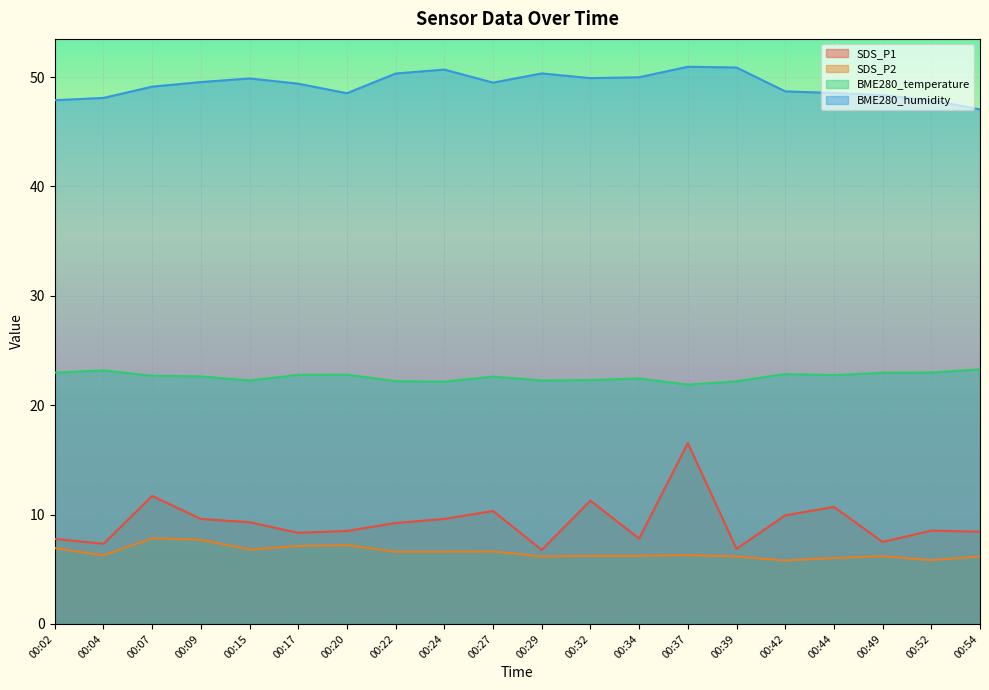

Reading left to right, extract all data points from this chart.

SDS_P1: 00:02=7.8	00:04=7.3	00:07=11.7	00:09=9.6	00:15=9.3	00:17=8.3	00:20=8.5	00:22=9.2	00:24=9.6	00:27=10.3	00:29=6.8	00:32=11.3	00:34=7.8	00:37=16.5	00:39=6.9	00:42=9.9	00:44=10.7	00:49=7.5	00:52=8.5	00:54=8.4
SDS_P2: 00:02=6.9	00:04=6.3	00:07=7.8	00:09=7.7	00:15=6.8	00:17=7.1	00:20=7.2	00:22=6.6	00:24=6.6	00:27=6.6	00:29=6.2	00:32=6.2	00:34=6.2	00:37=6.3	00:39=6.2	00:42=5.8	00:44=6.0	00:49=6.2	00:52=5.8	00:54=6.2
BME280_temperature: 00:02=23.0	00:04=23.2	00:07=22.7	00:09=22.6	00:15=22.3	00:17=22.8	00:20=22.8	00:22=22.2	00:24=22.1	00:27=22.6	00:29=22.3	00:32=22.3	00:34=22.4	00:37=21.9	00:39=22.2	00:42=22.9	00:44=22.8	00:49=23.0	00:52=23.0	00:54=23.3
BME280_humidity: 00:02=47.9	00:04=48.1	00:07=49.1	00:09=49.5	00:15=49.9	00:17=49.4	00:20=48.5	00:22=50.3	00:24=50.7	00:27=49.5	00:29=50.3	00:32=49.9	00:34=50.0	00:37=50.9	00:39=50.9	00:42=48.7	00:44=48.5	00:49=48.3	00:52=47.9	00:54=47.0